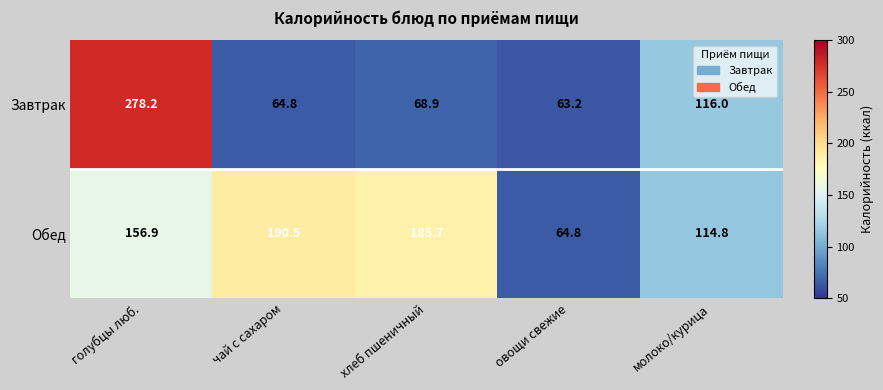

What is the minimum value for Завтрак?

63.2